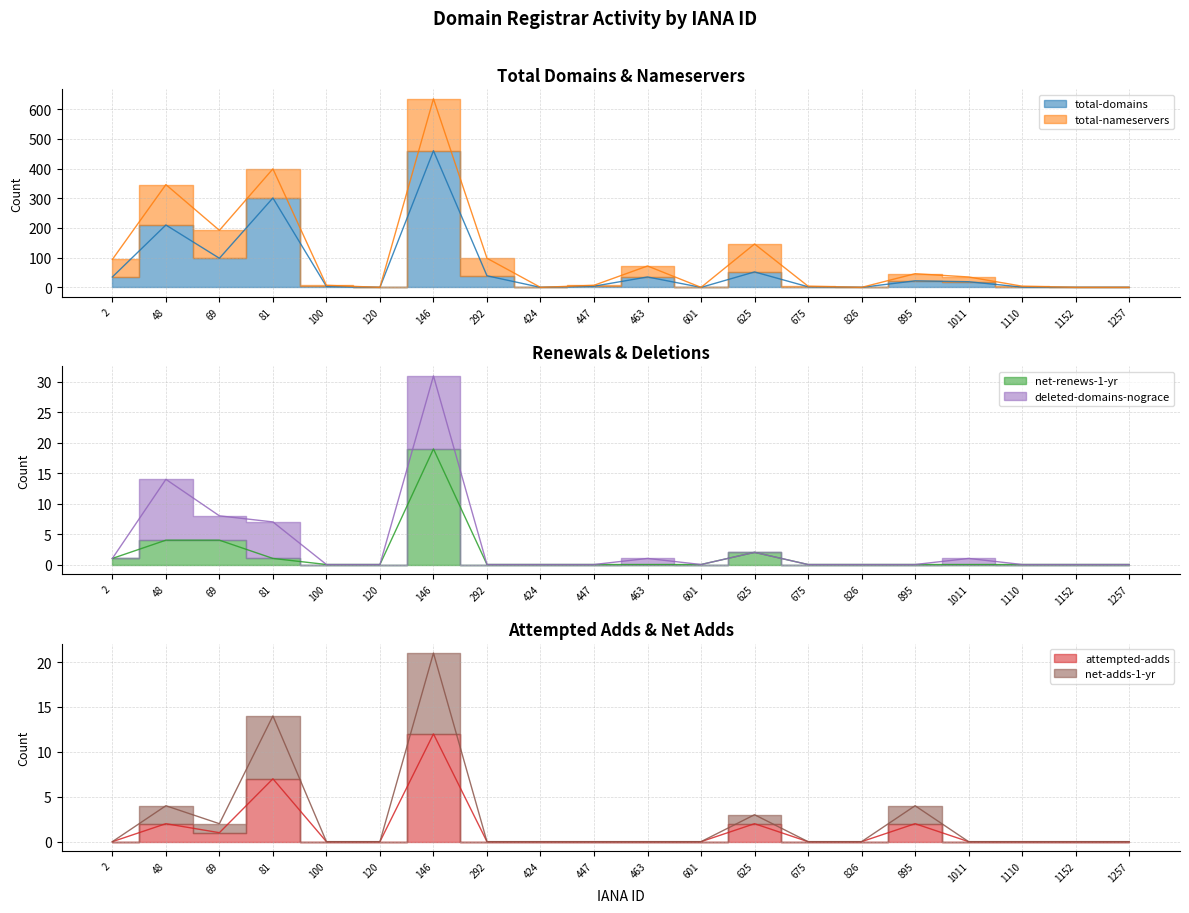

True or false: total-domains and net-renews-1-yr intersect in this chart.

False